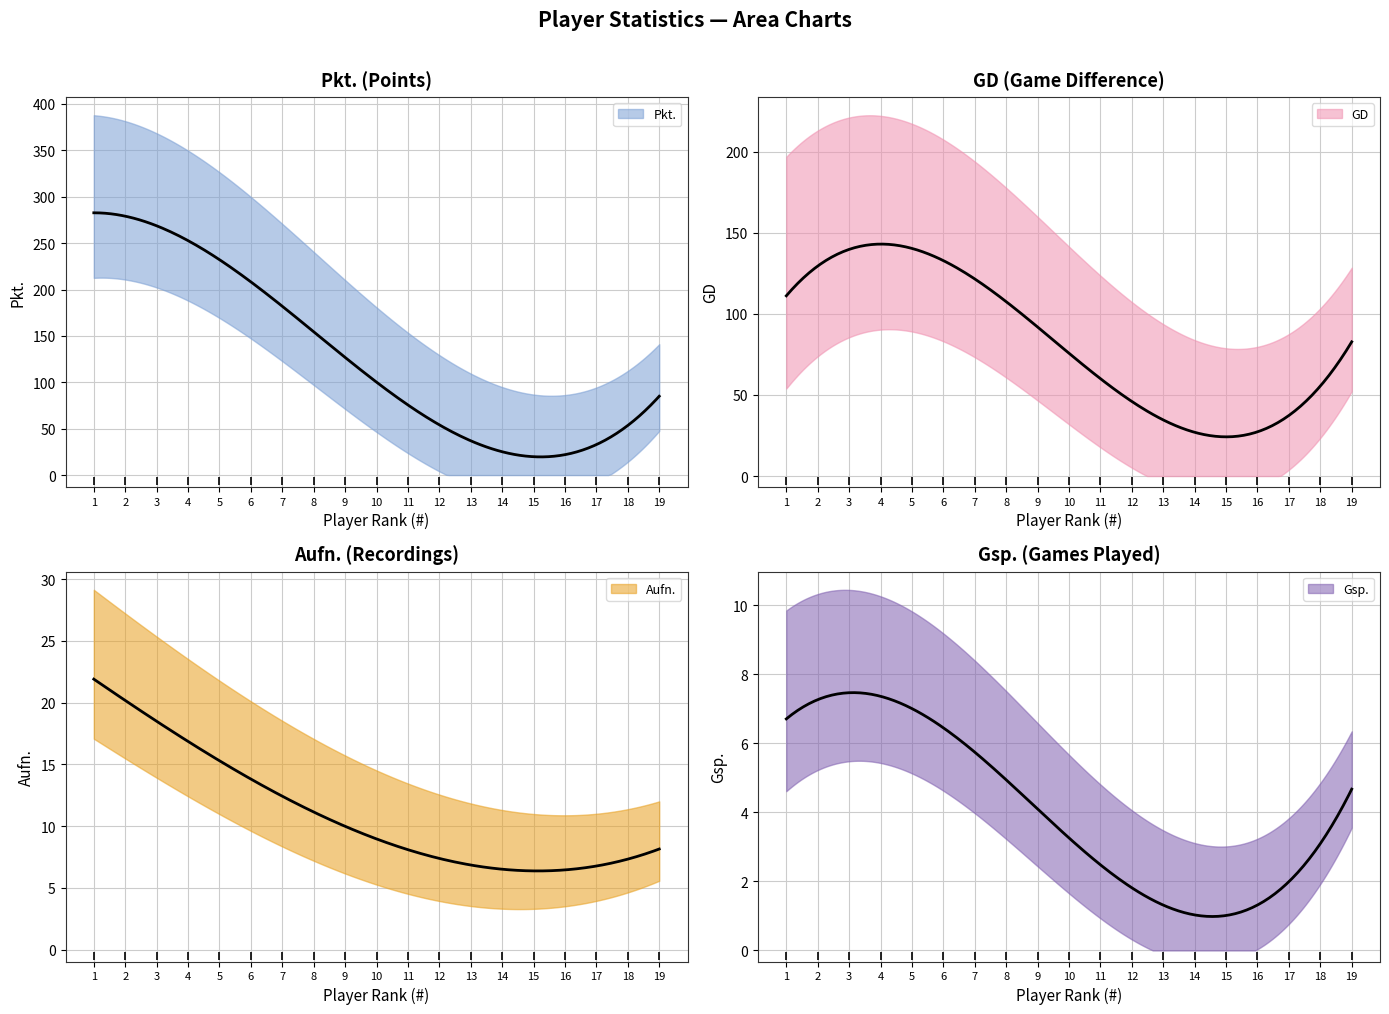

Which series changed the most between 3 and 16?

Pkt.